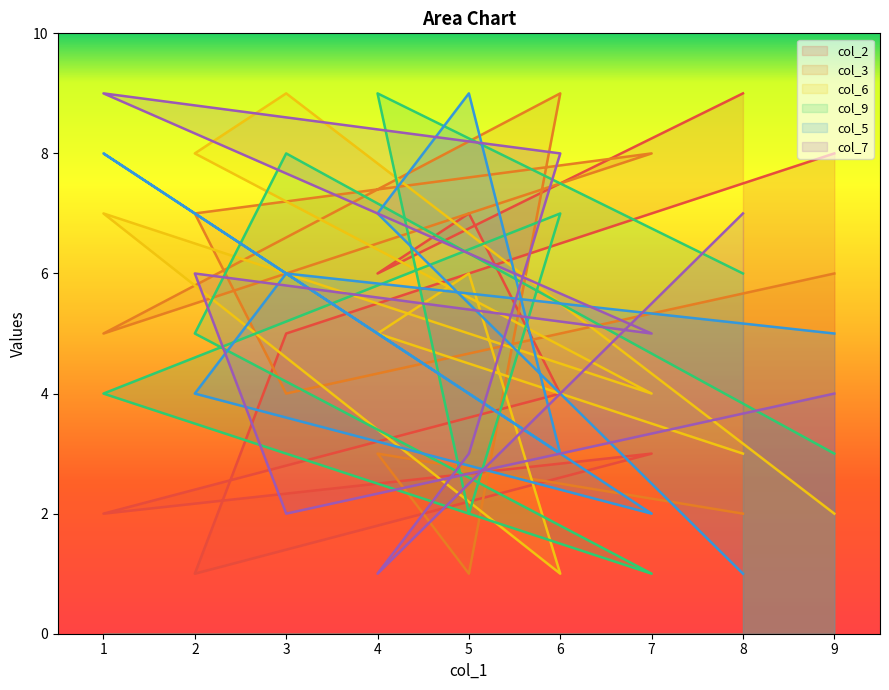

What is the difference between the col_9 values at 3 and 4?

1